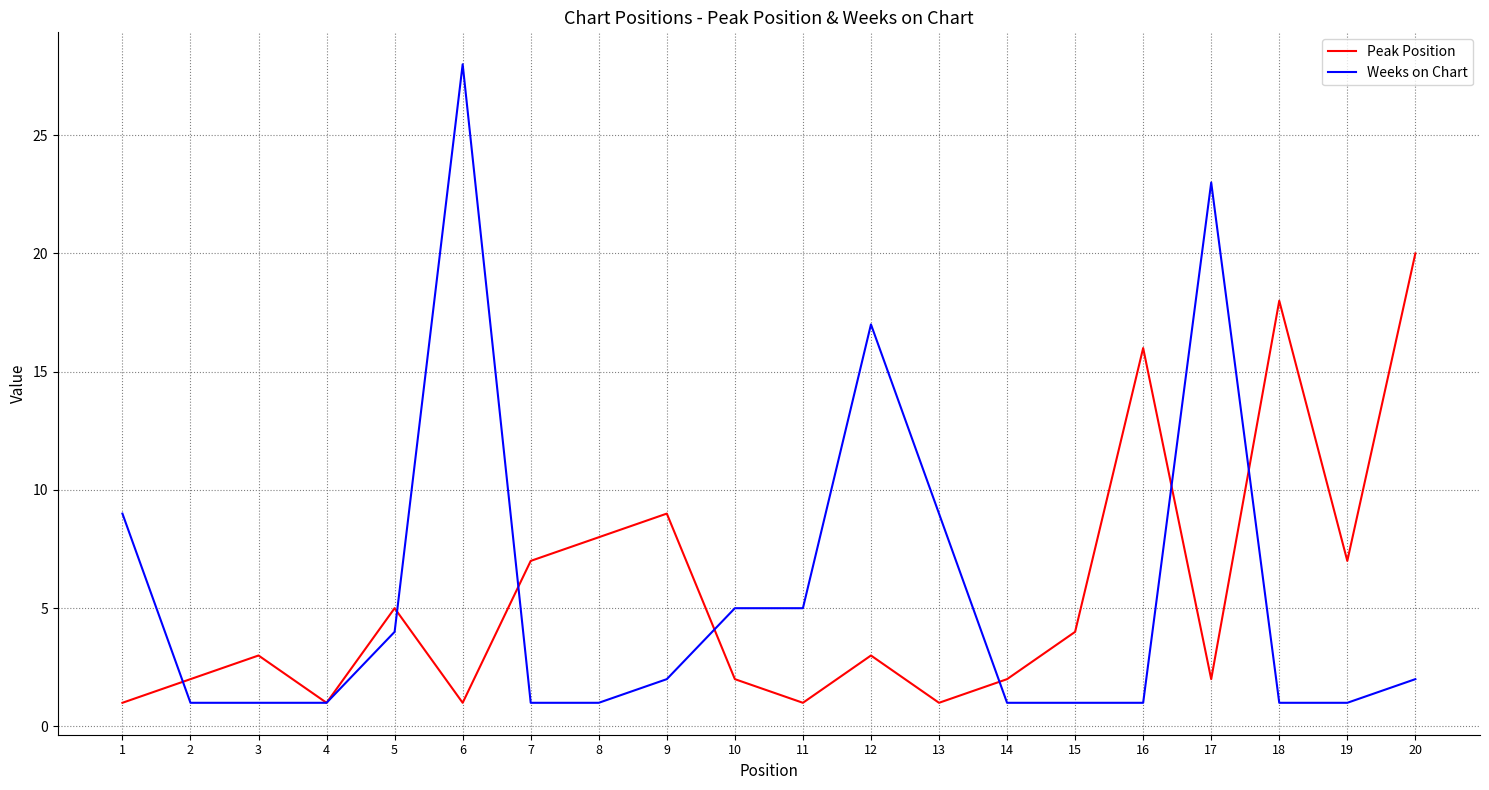

At 9, list the series in order from smallest to largest.

Weeks on Chart, Peak Position